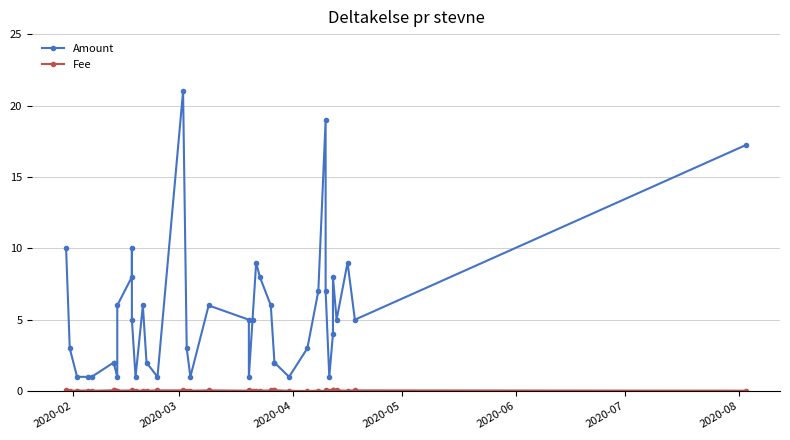

What is the maximum value shown in the chart?

21.0